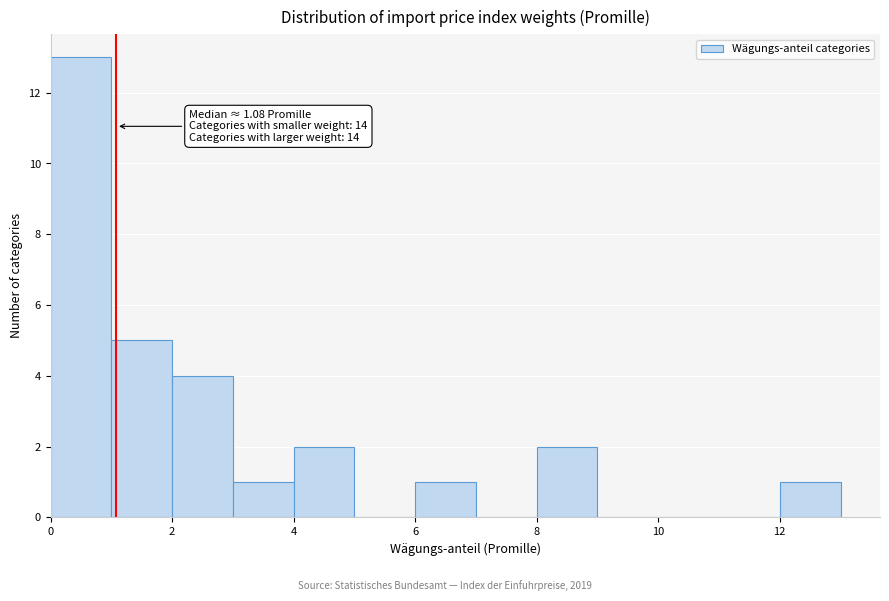

Which range on the x-axis has the tallest bar?

0 to 1